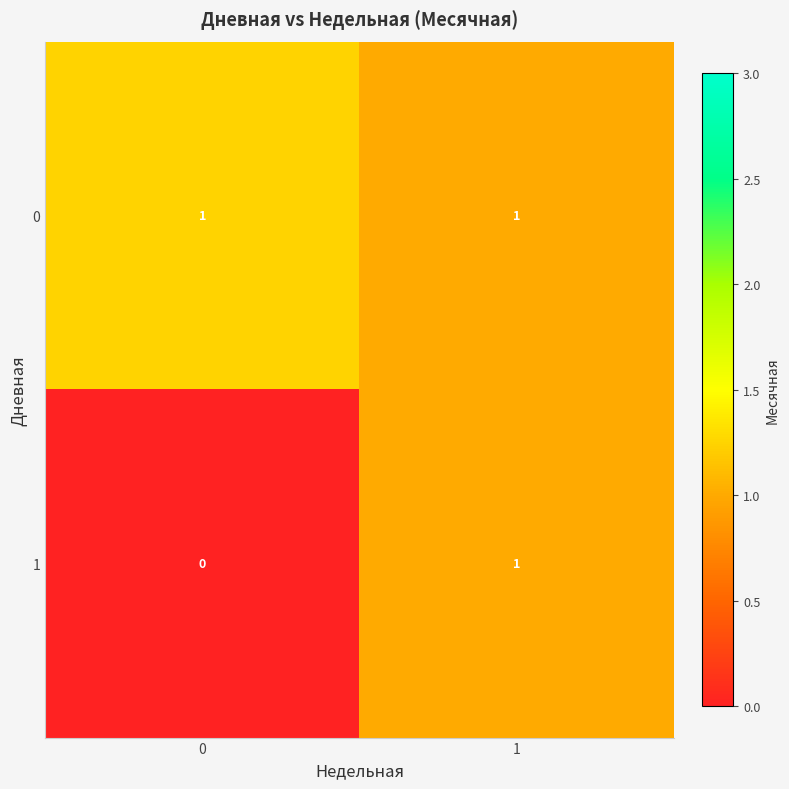

Which series has the largest total across all categories?

0